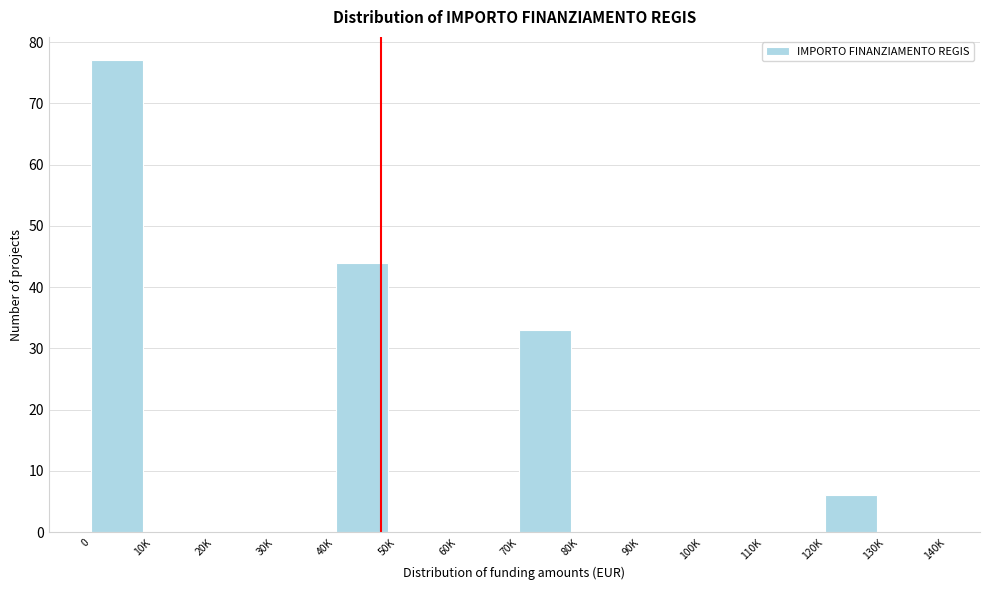

Reading left to right, what are all the values shown in this chart?

0=77	10K=0	20K=0	30K=0	40K=44	50K=0	60K=0	70K=33	80K=0	90K=0	100K=0	110K=0	120K=6	130K=0